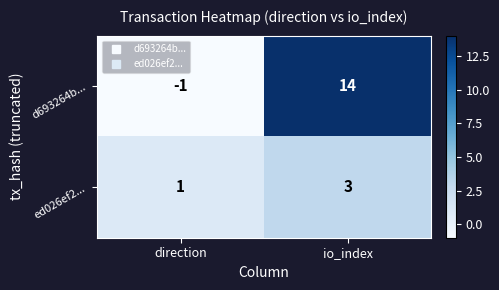

What is the sum of all d693264b... values?

13